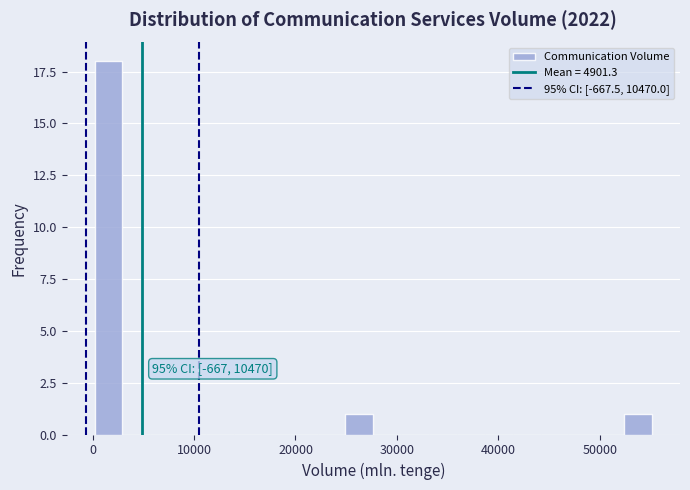

Around what value on the x-axis is the tallest bar? Give the approximate position of its centre, as read against the axis.

2000